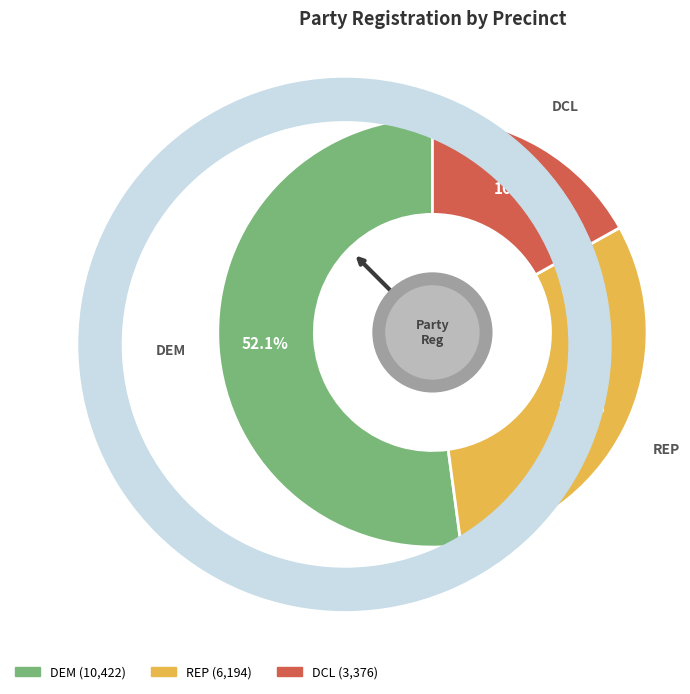

Is there a majority slice in this chart?

Yes